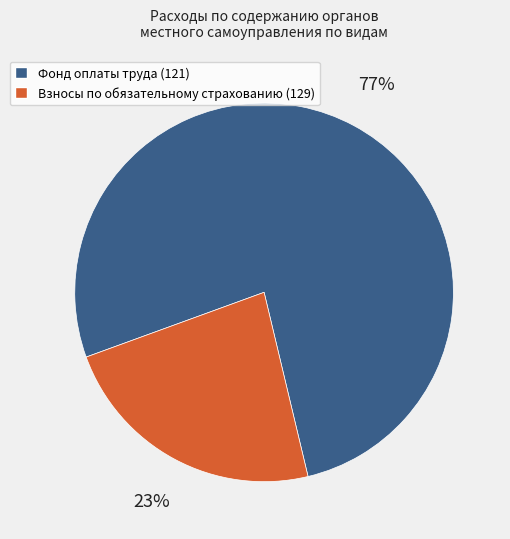

Is there a majority slice in this chart?

Yes